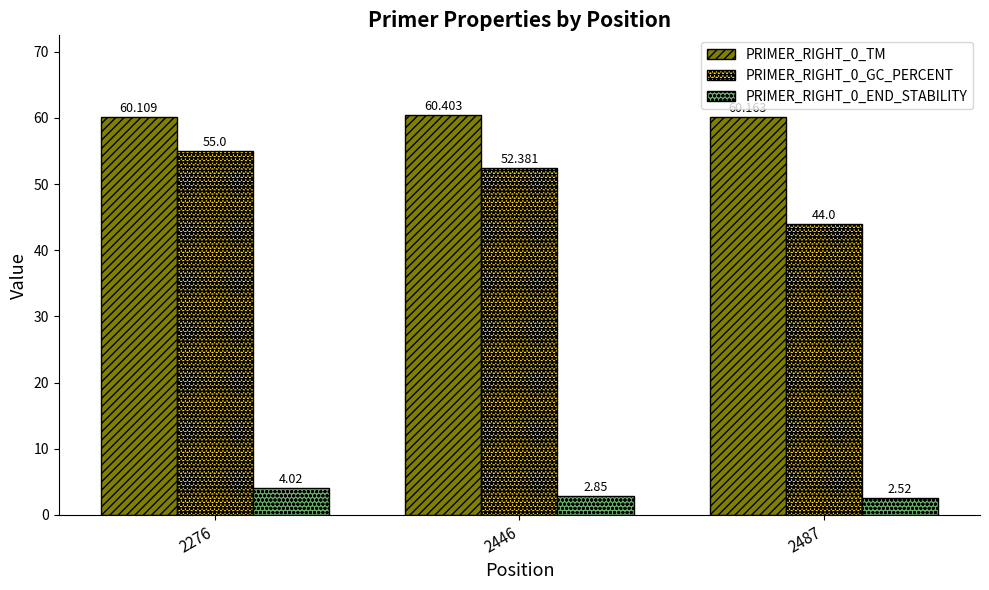

Is the value of PRIMER_RIGHT_0_TM at 2446 greater than the value of PRIMER_RIGHT_0_END_STABILITY at 2276?

Yes